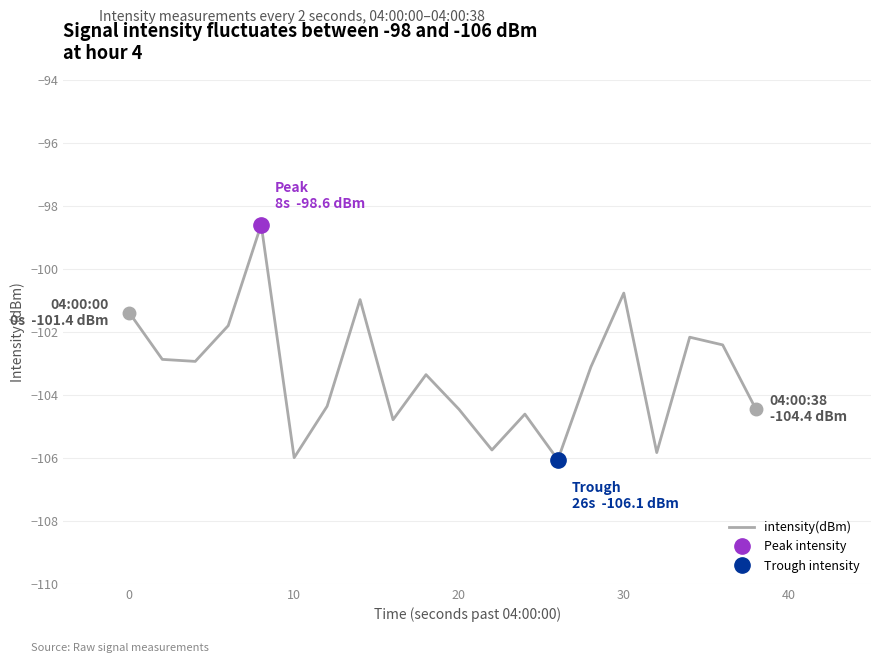

Is it true that intensity(dBm) equals -106.0 at 10?

True